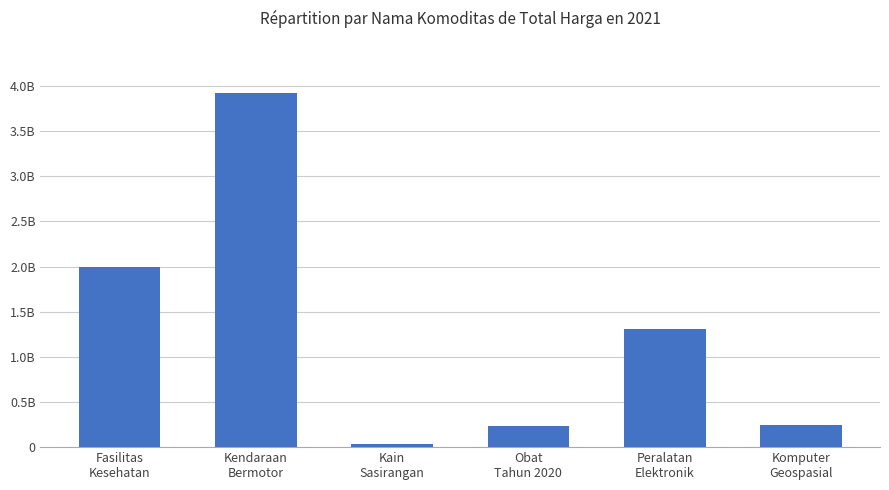

Reading right to left, list all the values displayed in this chart.

250350000	1310220800	234306170	38075000	3918564000	1993665815